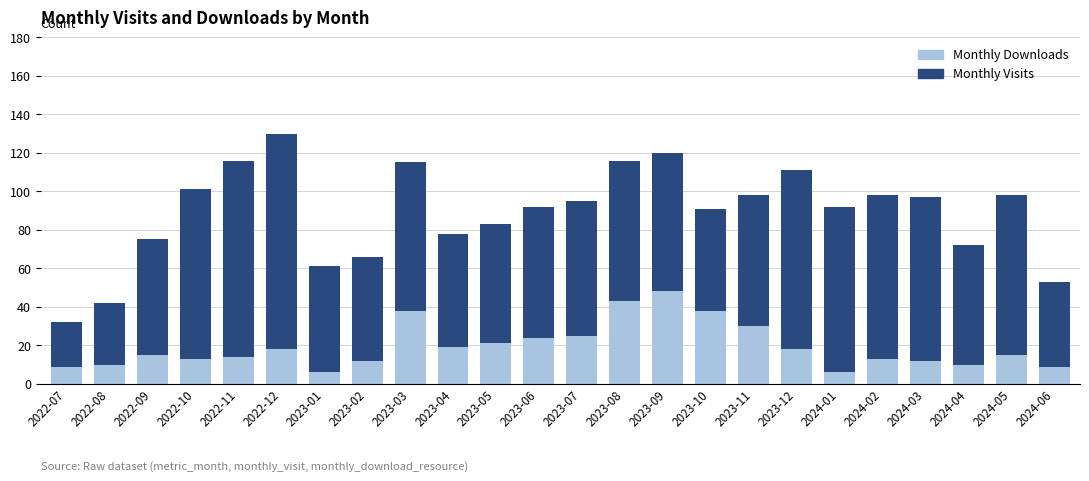

True or false: Monthly Downloads has a value of 29 at 2023-09.

False